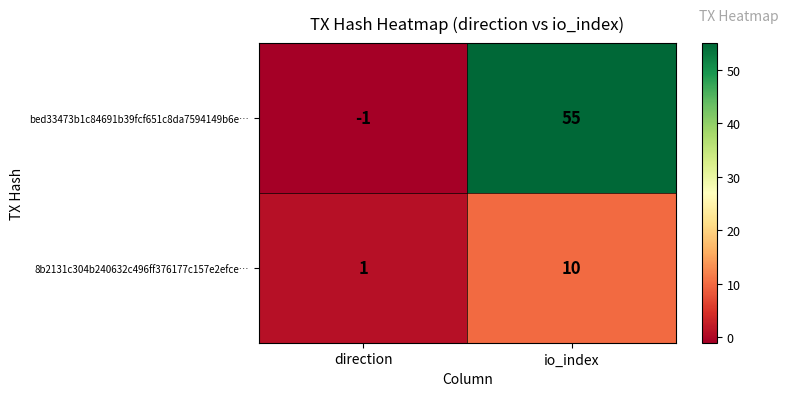

Reading left to right, what are all the values shown in this chart?

bed33473b1c84691b39fcf651c8da7594149b6e…: -1	55
8b2131c304b240632c496ff376177c157e2efce…: 1	10